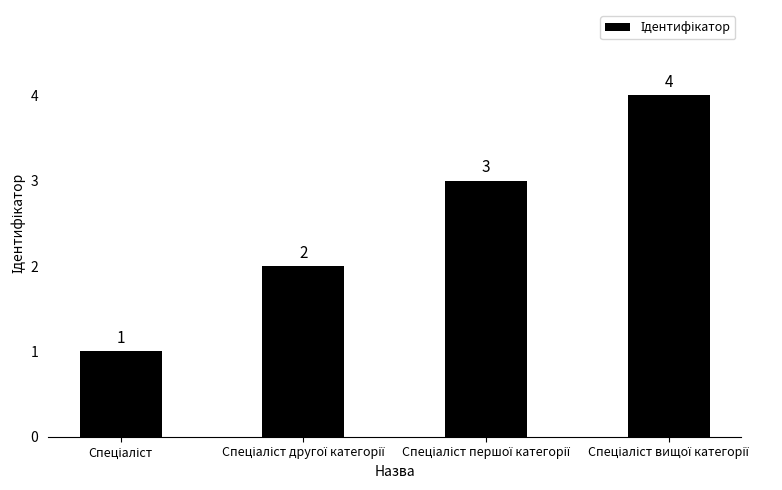

Reading left to right, what are all the values shown in this chart?

1	2	3	4